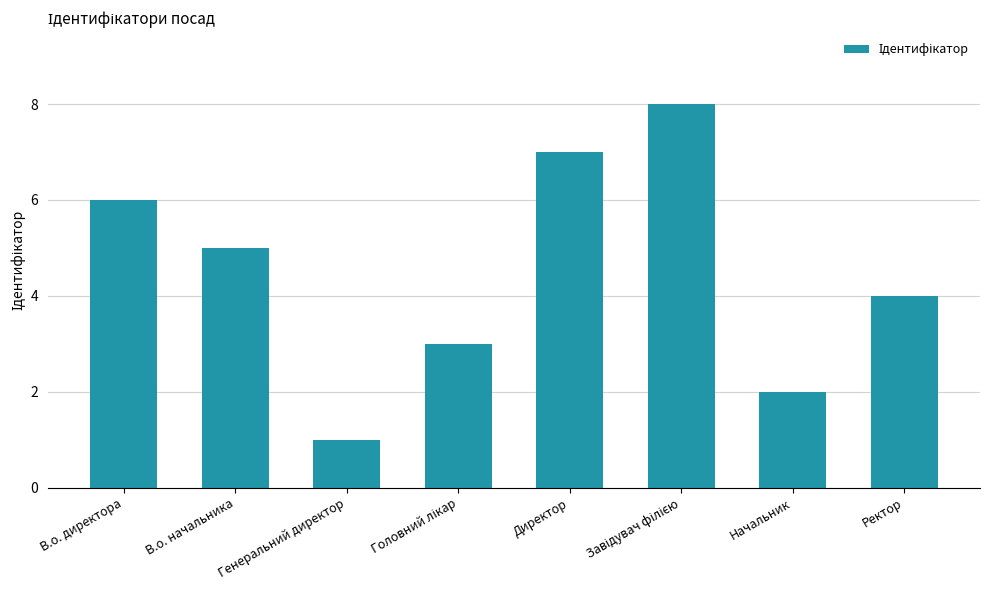

How many data points are less than 5?

4